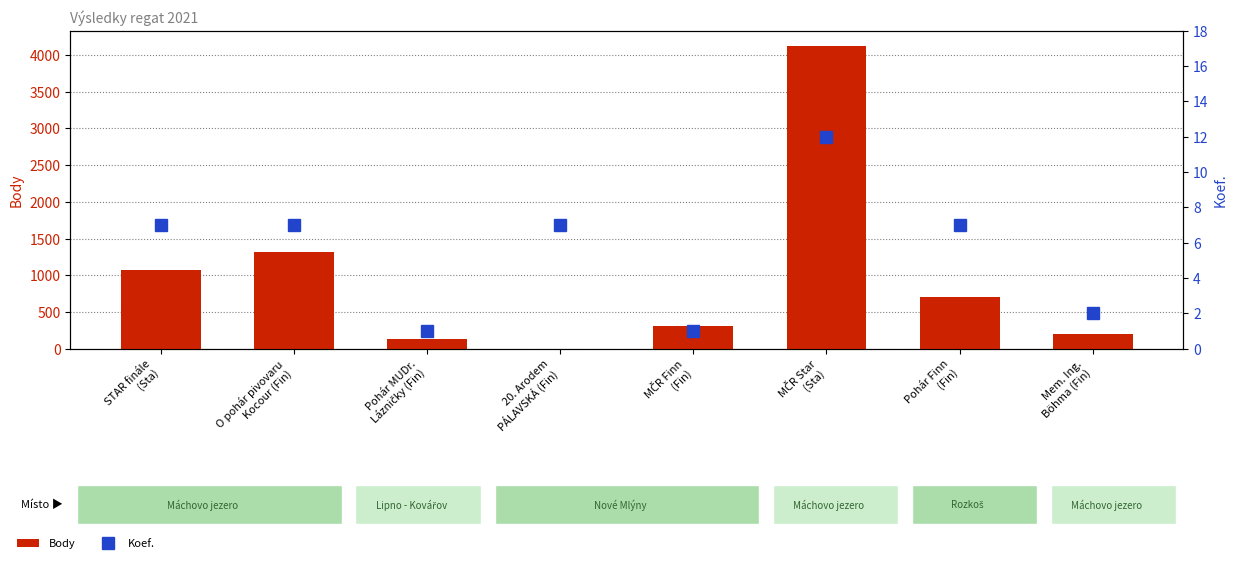

Reading left to right, list all the values displayed in this chart.

Body: STAR finále
(Sta)=1065	O pohár pivovaru
Kocour (Fin)=1317	Pohár MUDr.
Lázničky (Fin)=127	20. Arodem
PÁLAVSKÁ (Fin)=0	MČR Finn
(Fin)=308	MČR Star
(Sta)=4128	Pohár Finn
(Fin)=707	Mem. Ing.
Böhma (Fin)=202
Koef.: STAR finále
(Sta)=7	O pohár pivovaru
Kocour (Fin)=7	Pohár MUDr.
Lázničky (Fin)=1	20. Arodem
PÁLAVSKÁ (Fin)=7	MČR Finn
(Fin)=1	MČR Star
(Sta)=12	Pohár Finn
(Fin)=7	Mem. Ing.
Böhma (Fin)=2